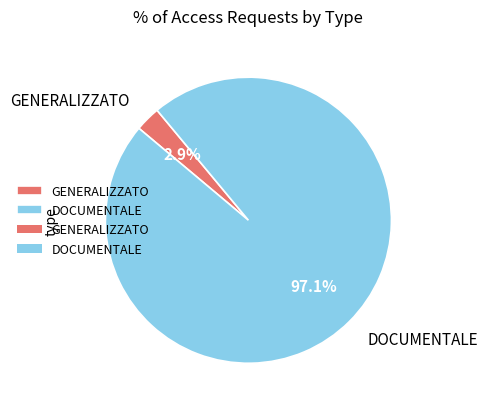

To the nearest percent, what is the average slice percentage?

50%